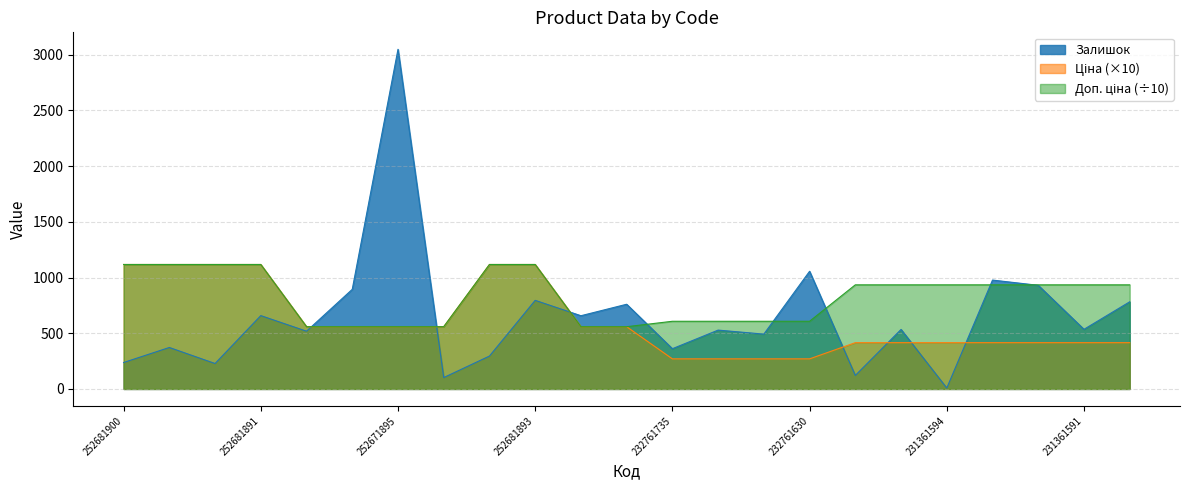

How many lines are shown in the chart?

3